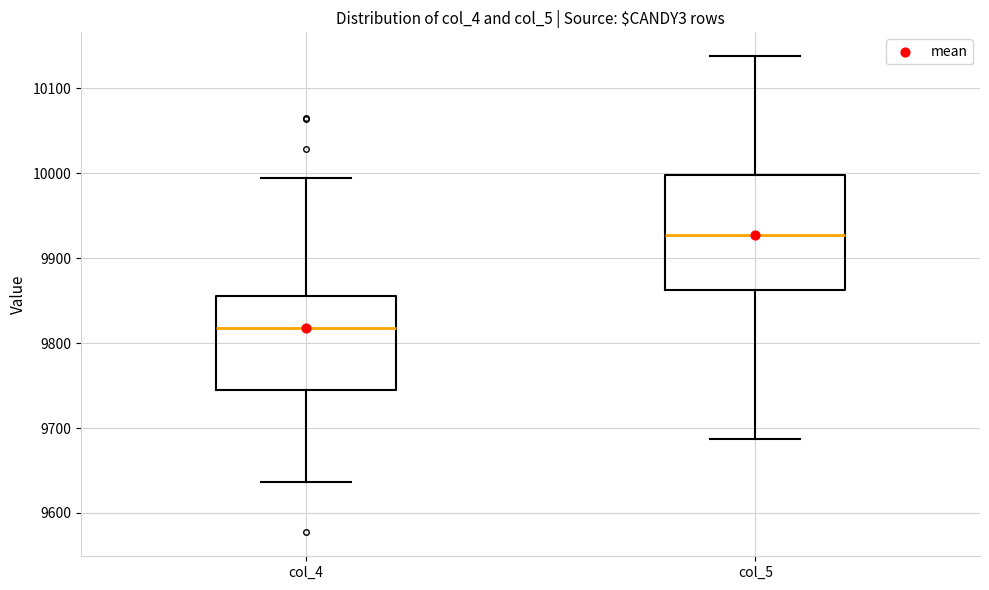

Which box has the highest median line?

col_5